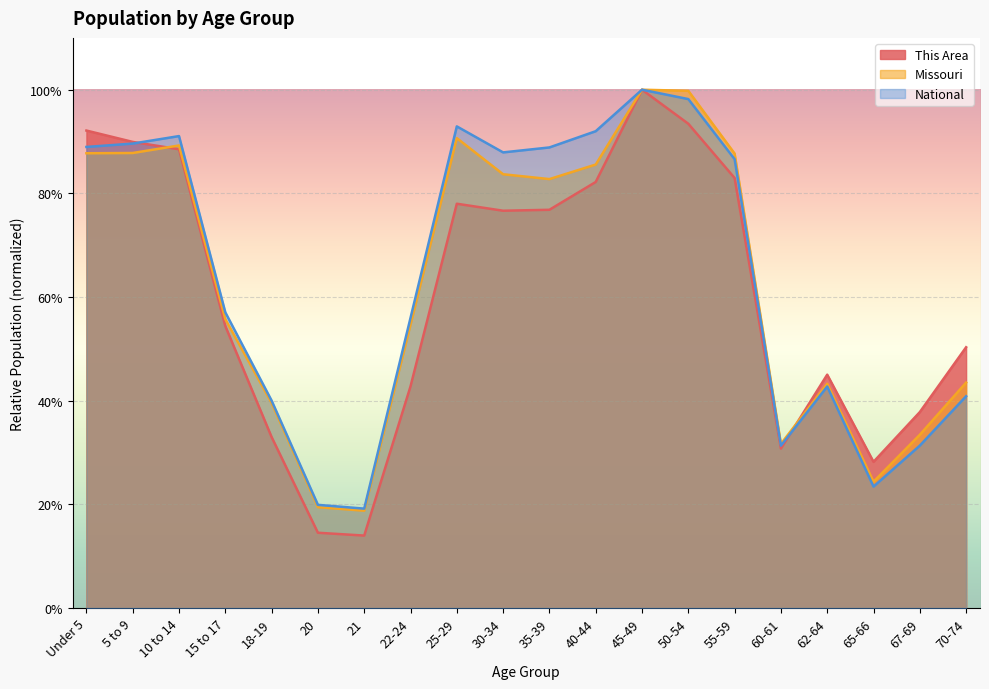

True or false: This Area and Missouri intersect in this chart.

True